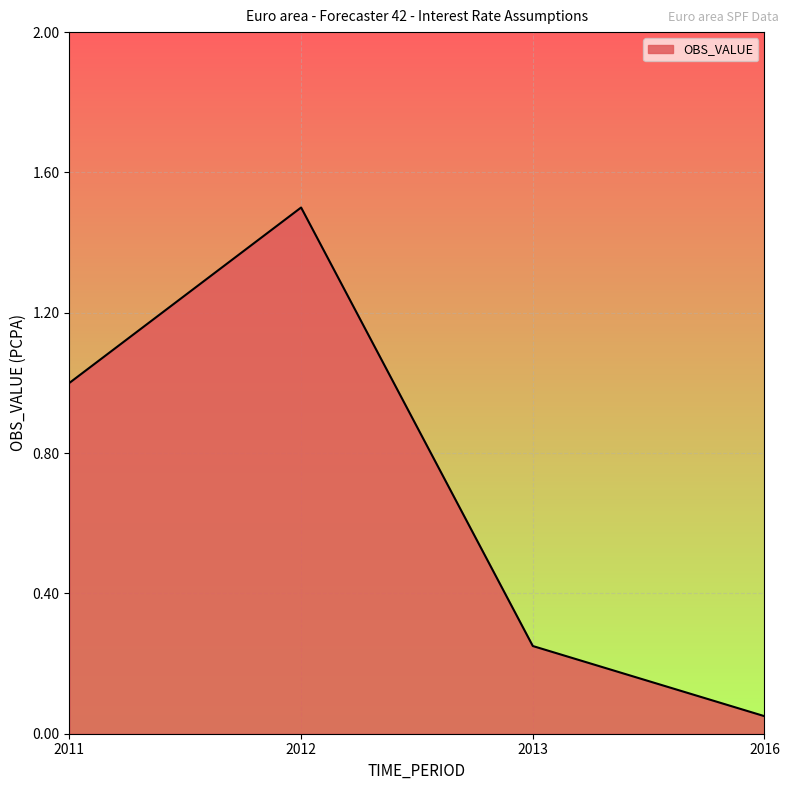

Count the number of data series in this chart.

1